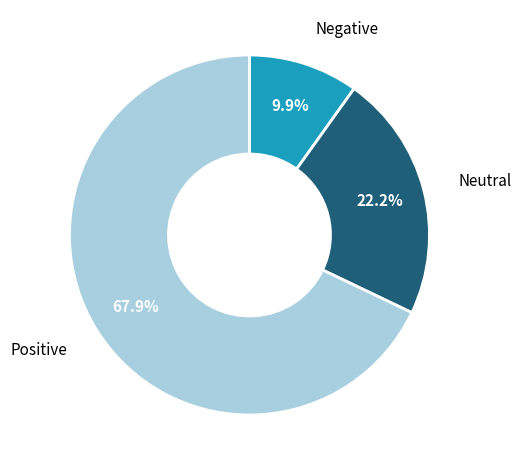

Is there a majority slice in this chart?

Yes